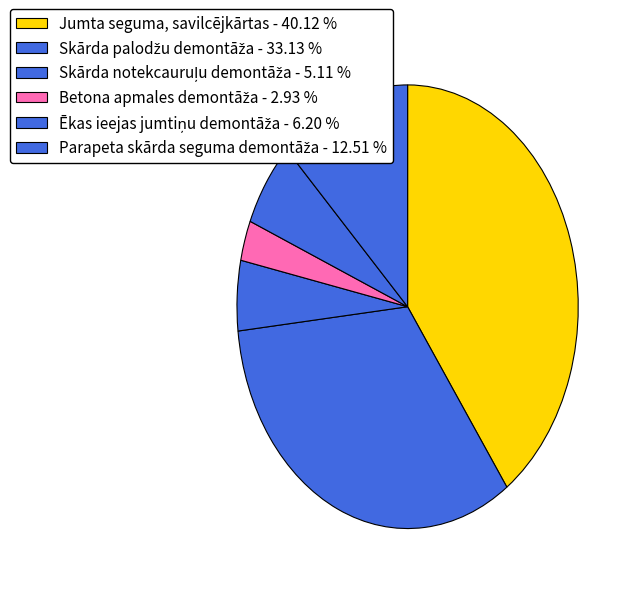

How many segments does this pie chart have?

6